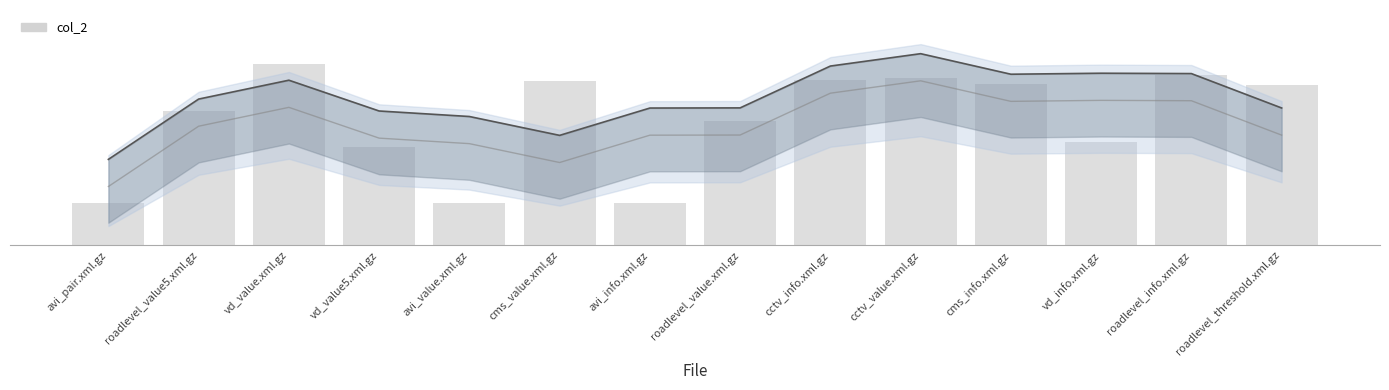

Reading left to right, what are all the values shown in this chart?

avi_pair.xml.gz=23.1	roadlevel_value5.xml.gz=74.2	vd_value.xml.gz=100.0	vd_value5.xml.gz=54.4	avi_value.xml.gz=23.1	cms_value.xml.gz=90.8	avi_info.xml.gz=23.1	roadlevel_value.xml.gz=68.4	cctv_info.xml.gz=91.1	cctv_value.xml.gz=92.5	cms_info.xml.gz=89.0	vd_info.xml.gz=57.0	roadlevel_info.xml.gz=94.2	roadlevel_threshold.xml.gz=88.4